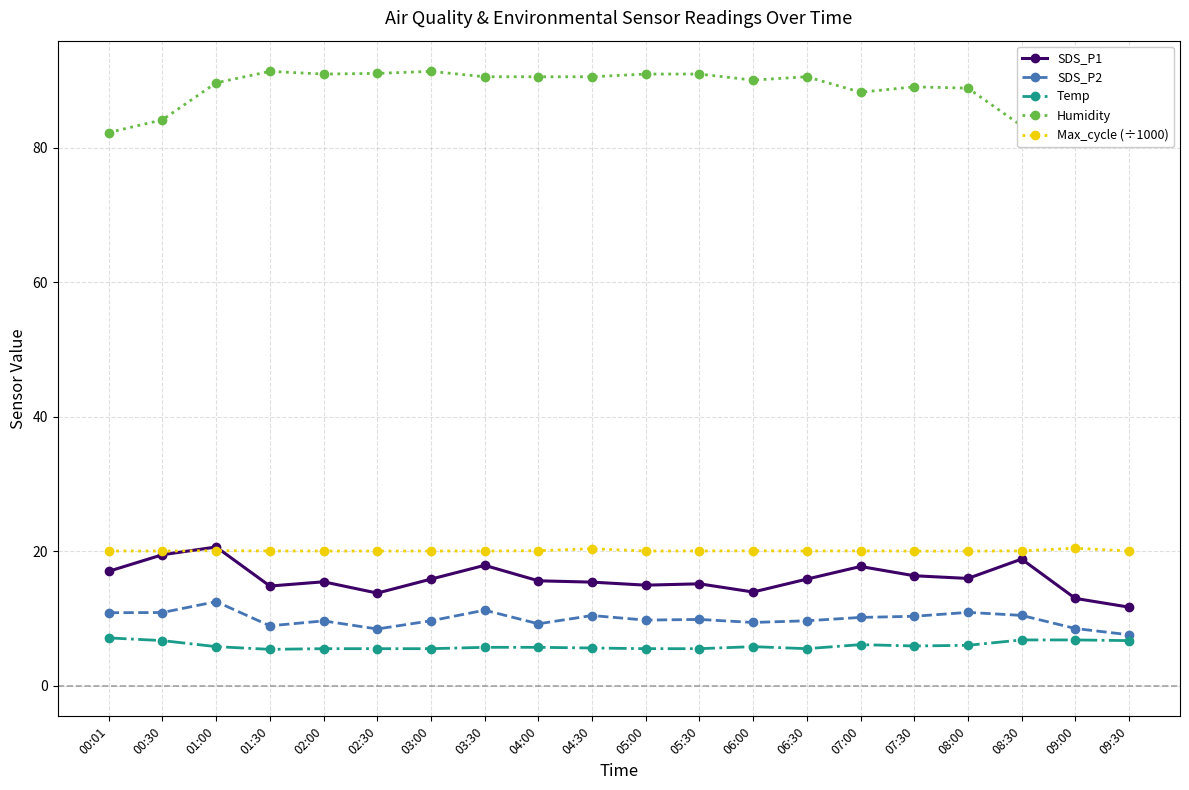

What are all the series names shown in the legend?

SDS_P1, SDS_P2, Temp, Humidity, Max_cycle (÷1000)